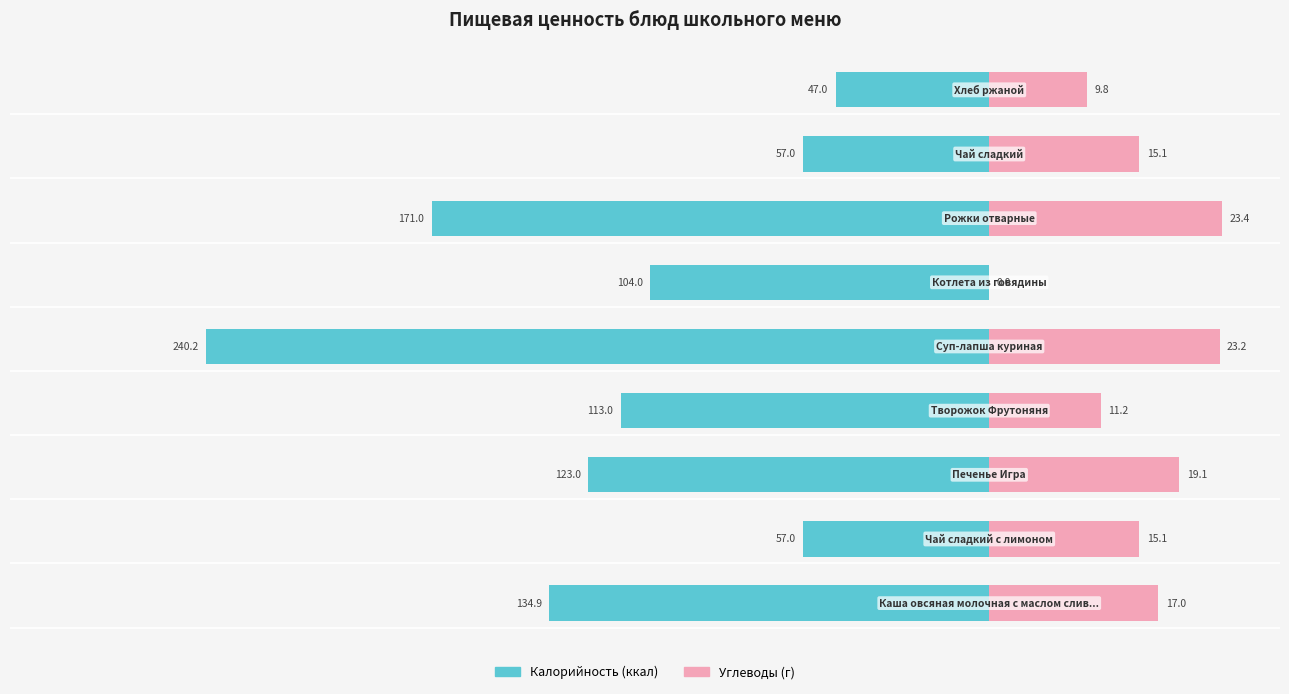

Between −120 and −100, which series saw the biggest shift?

Калорийность